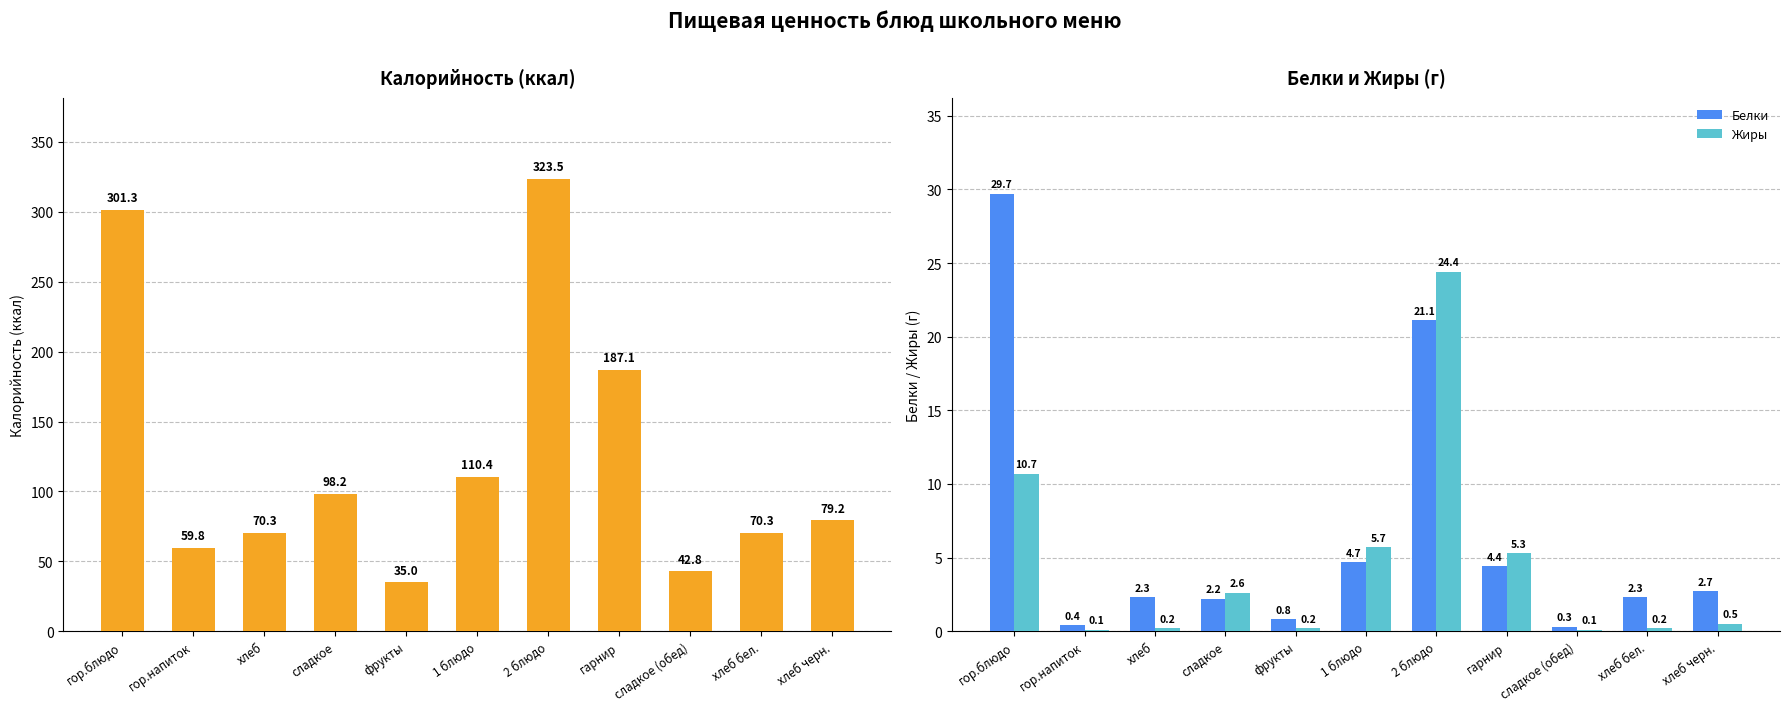

What is the label of the 5th bar from the left?

фрукты